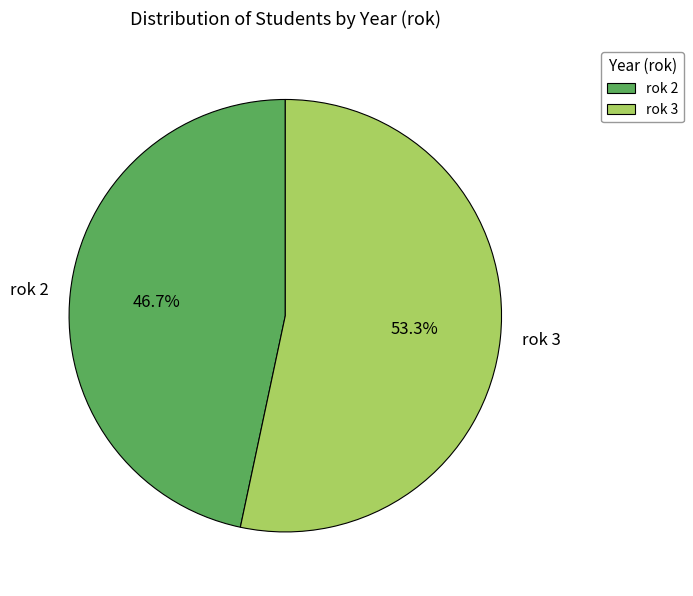

To the nearest percent, what portion does rok 2 represent?

47%